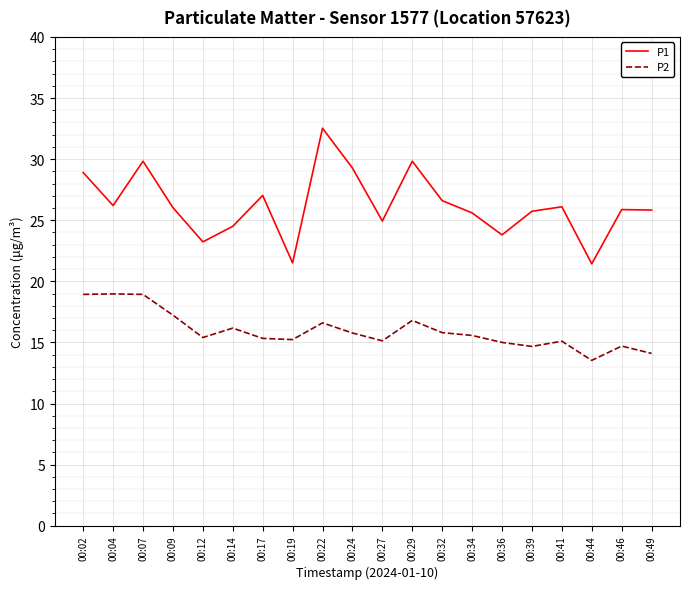

At which label does P2 reach its minimum?

00:44